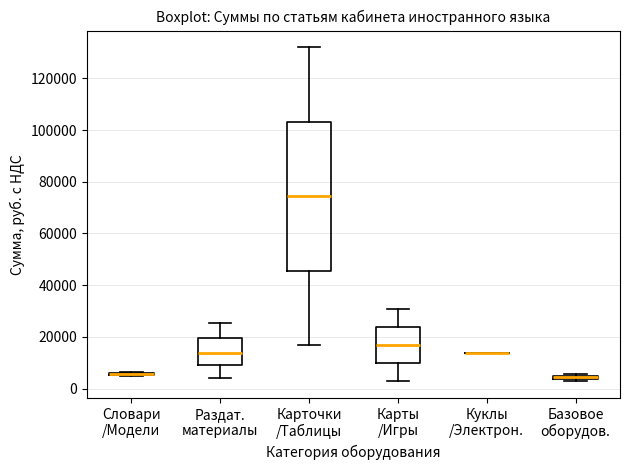

Where is the upper edge of the box for Карточки /Таблицы on the y-axis? The values are not printed on the chart, so give them approximately, as read against the axis.

104000